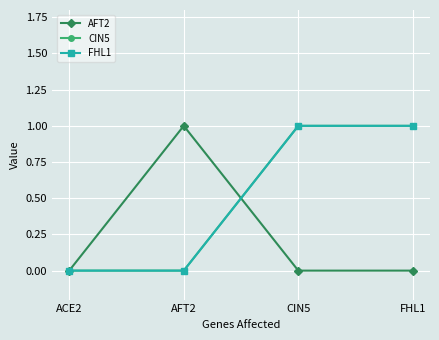

Is it true that FHL1 equals 2 at FHL1?

False